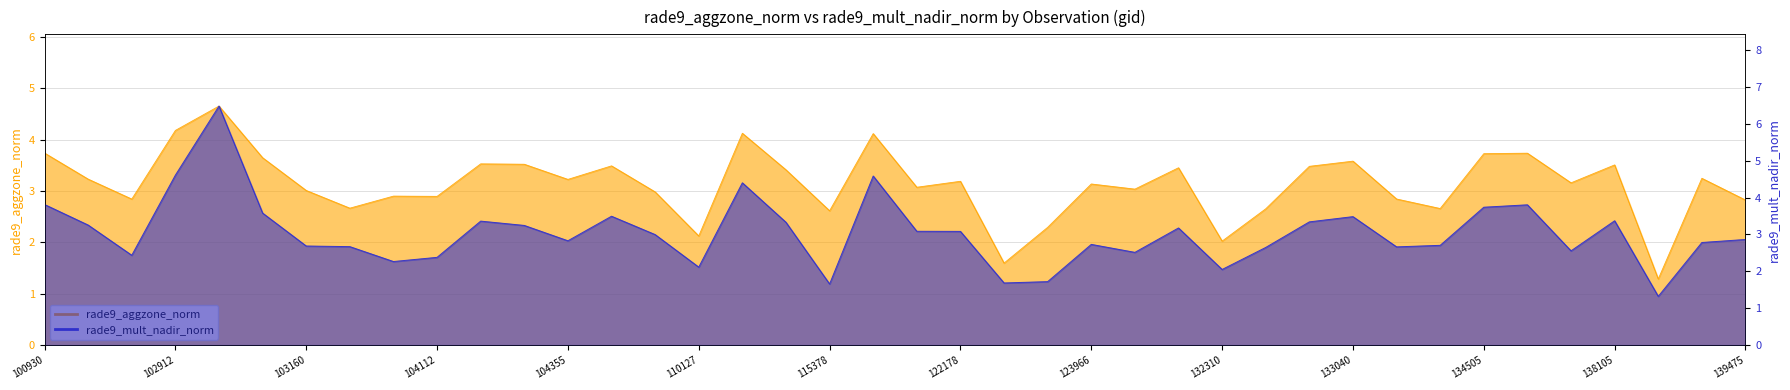

What is the maximum value for rade9_aggzone_norm?

4.7